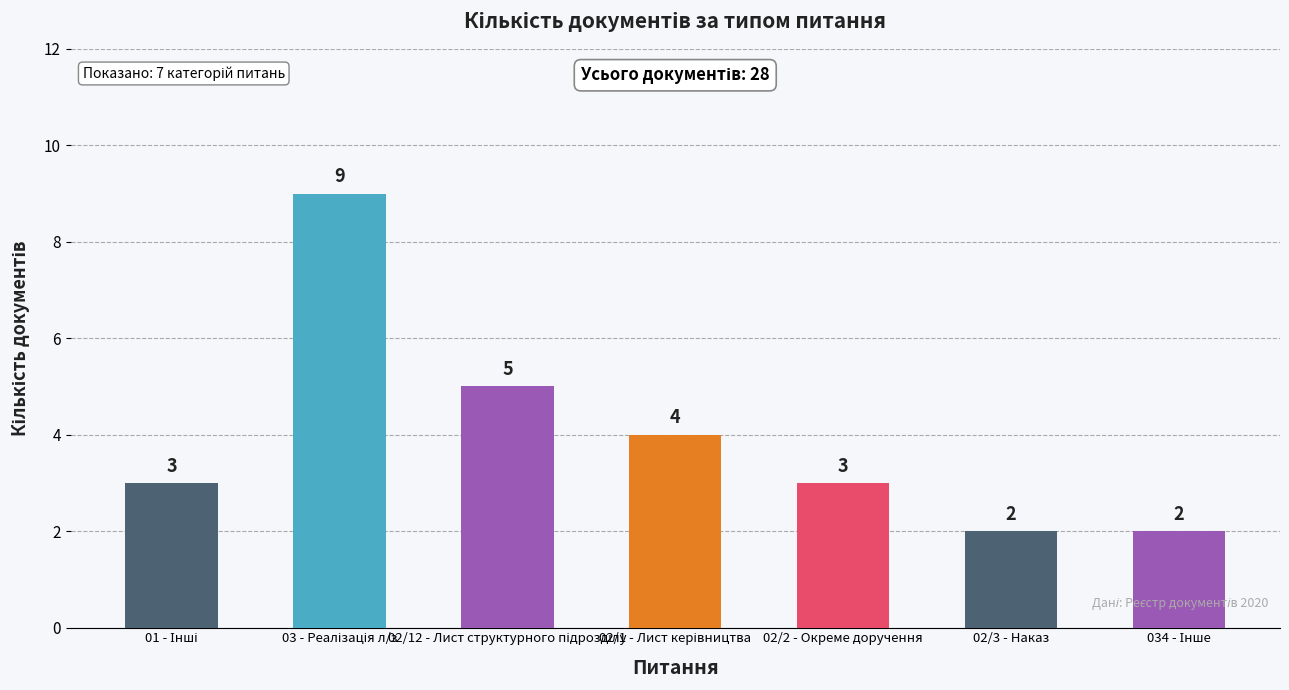

How many bars are there in total?

7